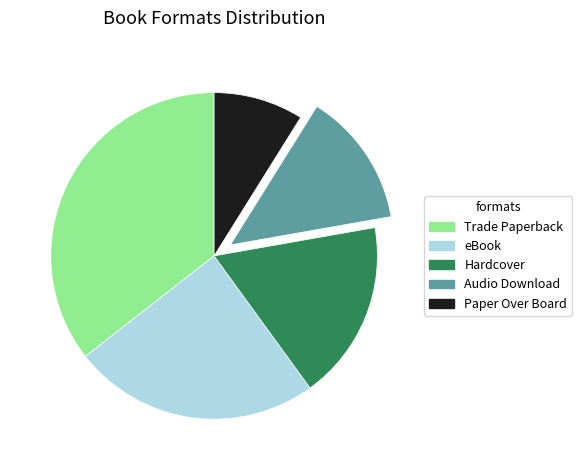

Approximately how many times larger is the value at Trade Paperback compared to eBook?

1.5